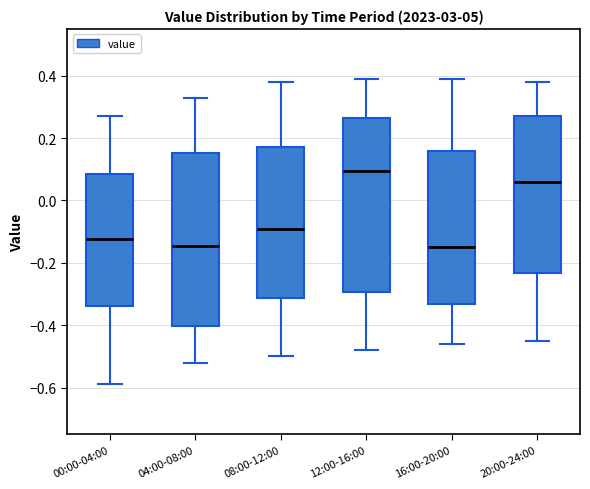

Reading left to right, transcribe this box plot: for each box, give where its median line is, the range the box spans, and where its two whiskers end, as read against the y-axis. The values are not printed on the chart, so give them approximately, as read against the axis.

00:00-04:00: median -0.12, box -0.34 to 0.08, whiskers -0.58 to 0.28
04:00-08:00: median -0.14, box -0.40 to 0.16, whiskers -0.52 to 0.34
08:00-12:00: median -0.08, box -0.32 to 0.18, whiskers -0.50 to 0.38
12:00-16:00: median 0.10, box -0.30 to 0.26, whiskers -0.48 to 0.40
16:00-20:00: median -0.14, box -0.34 to 0.16, whiskers -0.46 to 0.40
20:00-24:00: median 0.06, box -0.24 to 0.28, whiskers -0.44 to 0.38